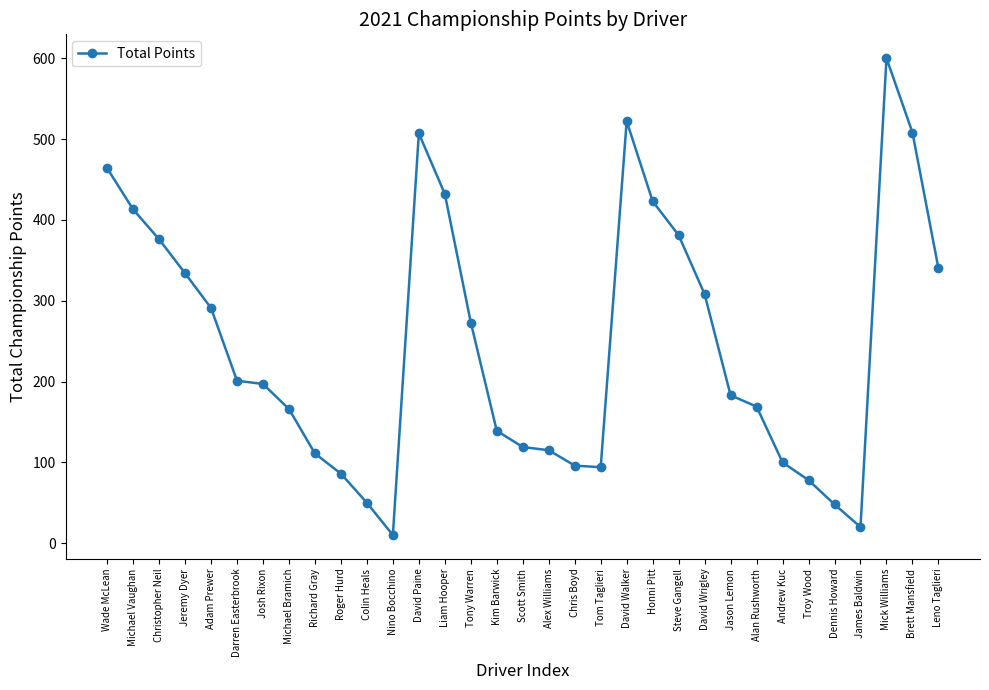

Which category has the highest value across all series?

Mick Williams